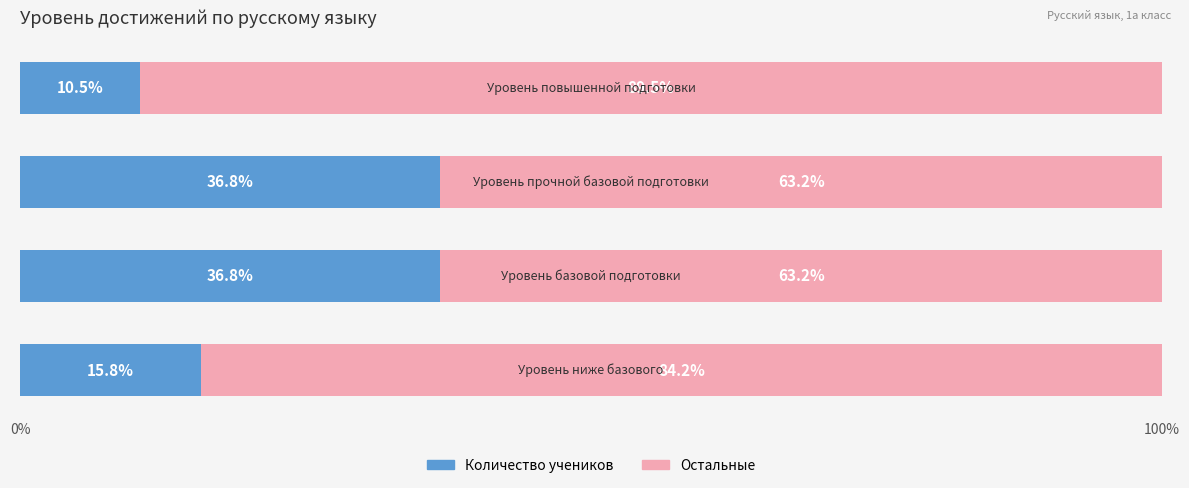

How many categories are shown in the chart?

4